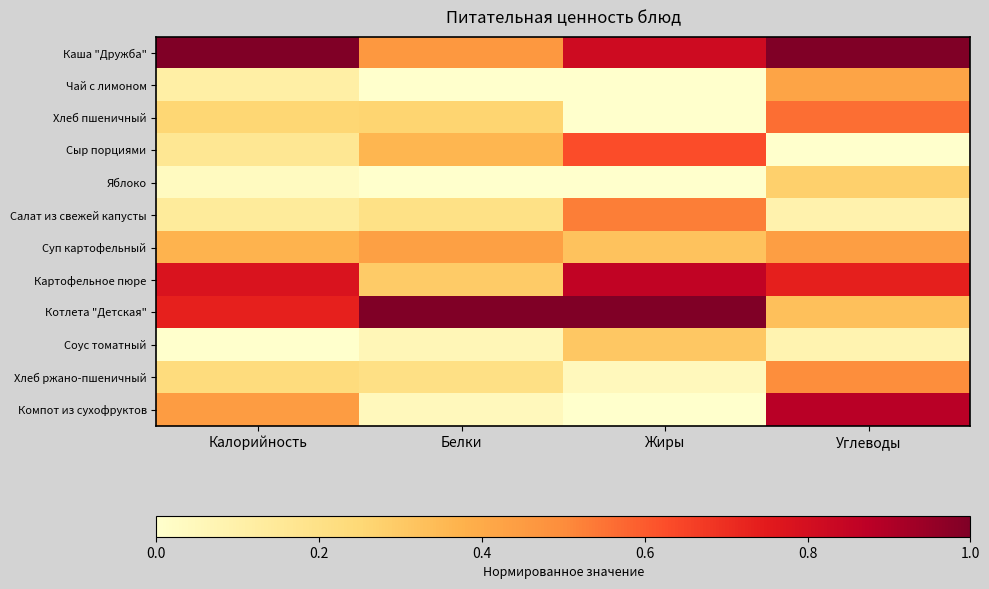

Rank the series by their maximum value, from highest to lowest.

Каша "Дружба", Котлета "Детская", Компот из сухофруктов, Картофельное пюре, Сыр порциями, Хлеб пшеничный, Салат из свежей капусты, Хлеб ржано-пшеничный, Суп картофельный, Чай с лимоном, Соус томатный, Яблоко